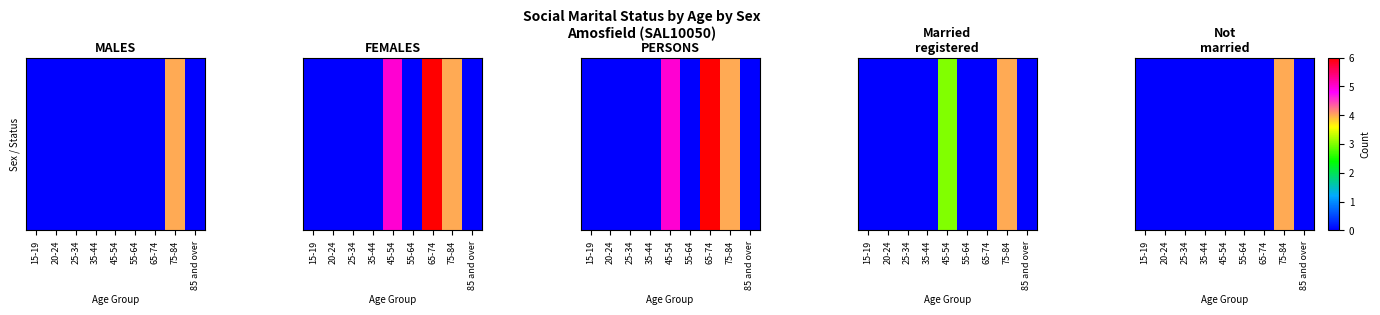

Rank the categories by value from highest to lowest.

75-84, 15-19, 20-24, 25-34, 35-44, 45-54, 55-64, 65-74, 85 and over